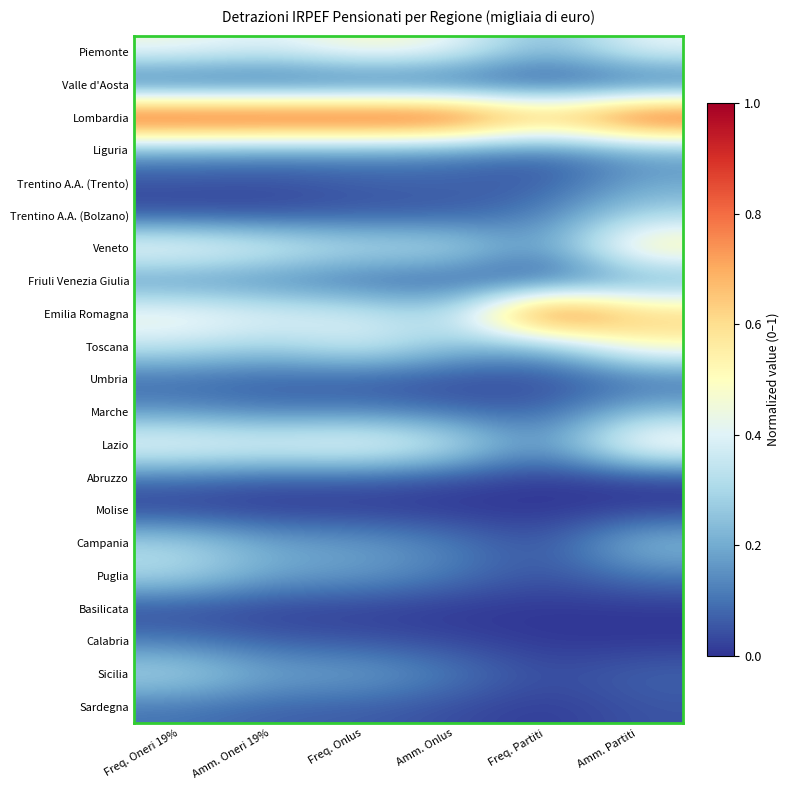

Reading left to right, list all the values displayed in this chart.

Piemonte: Freq. Oneri 19%=0.5	Amm. Oneri 19%=0.4	Freq. Onlus=0.5	Amm. Onlus=0.4	Freq. Partiti=0.2	Amm. Partiti=0.4
Valle d'Aosta: Freq. Oneri 19%=0.0	Amm. Oneri 19%=0.0	Freq. Onlus=0.0	Amm. Onlus=0.0	Freq. Partiti=0.0	Amm. Partiti=0.0
Lombardia: Freq. Oneri 19%=1.0	Amm. Oneri 19%=1.0	Freq. Onlus=1.0	Amm. Onlus=1.0	Freq. Partiti=0.7	Amm. Partiti=1.0
Liguria: Freq. Oneri 19%=0.2	Amm. Oneri 19%=0.1	Freq. Onlus=0.2	Amm. Onlus=0.1	Freq. Partiti=0.1	Amm. Partiti=0.2
Trentino A.A. (Trento): Freq. Oneri 19%=0.0	Amm. Oneri 19%=0.0	Freq. Onlus=0.1	Amm. Onlus=0.1	Freq. Partiti=0.0	Amm. Partiti=0.2
Trentino A.A. (Bolzano): Freq. Oneri 19%=0.0	Amm. Oneri 19%=0.0	Freq. Onlus=0.1	Amm. Onlus=0.1	Freq. Partiti=0.1	Amm. Partiti=0.3
Veneto: Freq. Oneri 19%=0.5	Amm. Oneri 19%=0.4	Freq. Onlus=0.3	Amm. Onlus=0.3	Freq. Partiti=0.1	Amm. Partiti=0.6
Friuli Venezia Giulia: Freq. Oneri 19%=0.1	Amm. Oneri 19%=0.1	Freq. Onlus=0.1	Amm. Onlus=0.0	Freq. Partiti=0.0	Amm. Partiti=0.1
Emilia Romagna: Freq. Oneri 19%=0.5	Amm. Oneri 19%=0.4	Freq. Onlus=0.4	Amm. Onlus=0.3	Freq. Partiti=1.0	Amm. Partiti=0.7
Toscana: Freq. Oneri 19%=0.4	Amm. Oneri 19%=0.3	Freq. Onlus=0.4	Amm. Onlus=0.2	Freq. Partiti=0.2	Amm. Partiti=0.5
Umbria: Freq. Oneri 19%=0.1	Amm. Oneri 19%=0.1	Freq. Onlus=0.0	Amm. Onlus=0.0	Freq. Partiti=0.0	Amm. Partiti=0.1
Marche: Freq. Oneri 19%=0.1	Amm. Oneri 19%=0.1	Freq. Onlus=0.1	Amm. Onlus=0.1	Freq. Partiti=0.1	Amm. Partiti=0.2
Lazio: Freq. Oneri 19%=0.5	Amm. Oneri 19%=0.4	Freq. Onlus=0.5	Amm. Onlus=0.4	Freq. Partiti=0.1	Amm. Partiti=0.5
Abruzzo: Freq. Oneri 19%=0.1	Amm. Oneri 19%=0.1	Freq. Onlus=0.1	Amm. Onlus=0.0	Freq. Partiti=0.0	Amm. Partiti=0.0
Molise: Freq. Oneri 19%=0.0	Amm. Oneri 19%=0.0	Freq. Onlus=0.0	Amm. Onlus=0.0	Freq. Partiti=0.0	Amm. Partiti=0.0
Campania: Freq. Oneri 19%=0.3	Amm. Oneri 19%=0.2	Freq. Onlus=0.2	Amm. Onlus=0.1	Freq. Partiti=0.0	Amm. Partiti=0.2
Puglia: Freq. Oneri 19%=0.3	Amm. Oneri 19%=0.2	Freq. Onlus=0.2	Amm. Onlus=0.1	Freq. Partiti=0.0	Amm. Partiti=0.1
Basilicata: Freq. Oneri 19%=0.0	Amm. Oneri 19%=0.0	Freq. Onlus=0.0	Amm. Onlus=0.0	Freq. Partiti=0.0	Amm. Partiti=0.0
Calabria: Freq. Oneri 19%=0.1	Amm. Oneri 19%=0.1	Freq. Onlus=0.0	Amm. Onlus=0.0	Freq. Partiti=0.0	Amm. Partiti=0.0
Sicilia: Freq. Oneri 19%=0.3	Amm. Oneri 19%=0.2	Freq. Onlus=0.2	Amm. Onlus=0.1	Freq. Partiti=0.0	Amm. Partiti=0.1
Sardegna: Freq. Oneri 19%=0.1	Amm. Oneri 19%=0.1	Freq. Onlus=0.1	Amm. Onlus=0.0	Freq. Partiti=0.0	Amm. Partiti=0.0